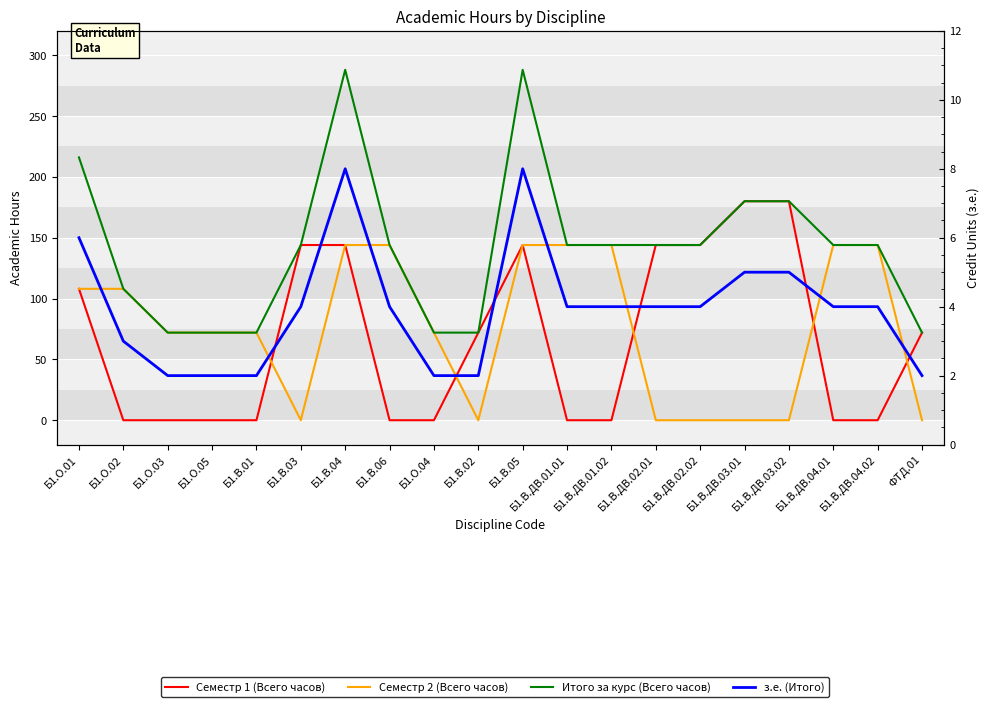

Which series has the largest total across all categories?

Итого за курс (Всего часов)